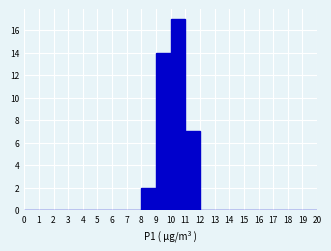

Reading left to right, transcribe this chart: for each bar, give the range it covers on the x-axis and its height. The values are not printed on the chart, so give them approximately, as read against the axis.

0 to 1: 0
1 to 2: 0
2 to 3: 0
3 to 4: 0
4 to 5: 0
5 to 6: 0
6 to 7: 0
7 to 8: 0
8 to 9: 2
9 to 10: 14
10 to 11: 17
11 to 12: 7
12 to 13: 0
13 to 14: 0
14 to 15: 0
15 to 16: 0
16 to 17: 0
17 to 18: 0
18 to 19: 0
19 to 20: 0